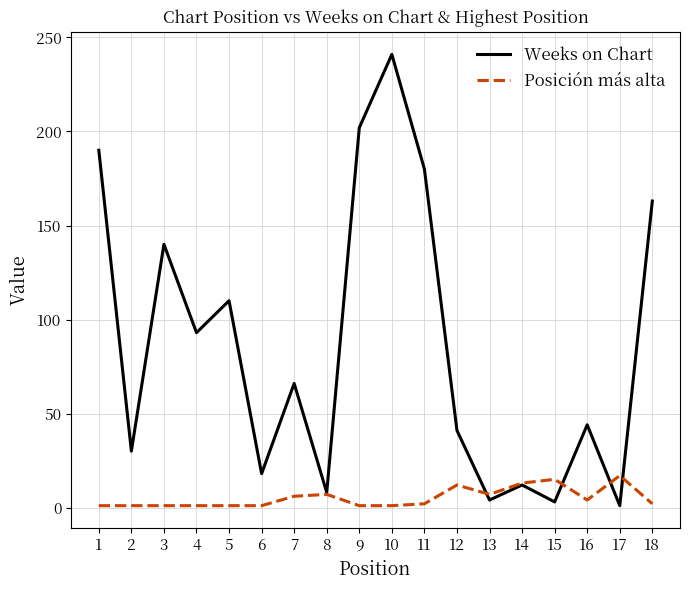

Rank the series by their average value, from lowest to highest.

Posición más alta, Weeks on Chart